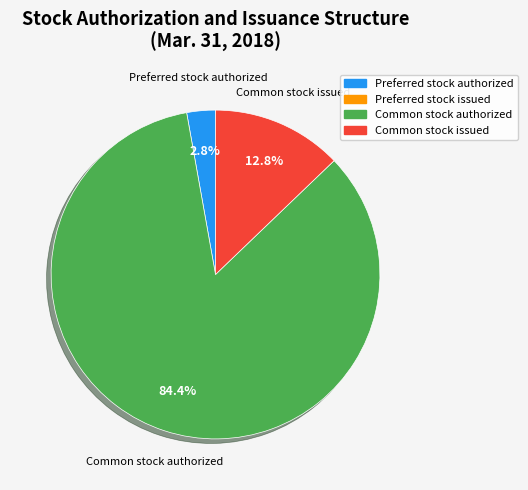

Does any single category account for the majority?

Yes